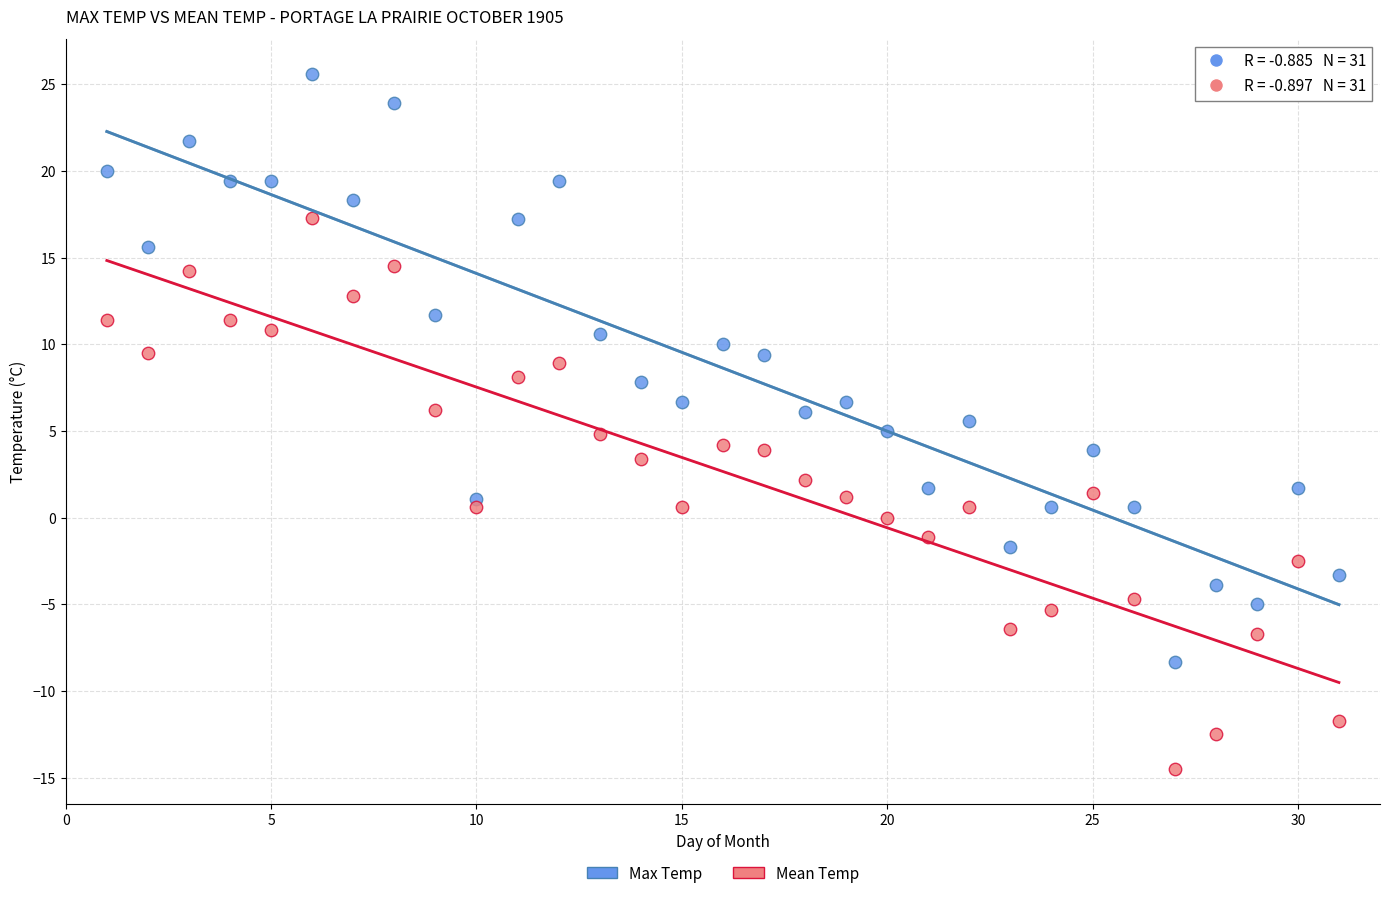

Which series has the widest spread of Y values?

Max Temp